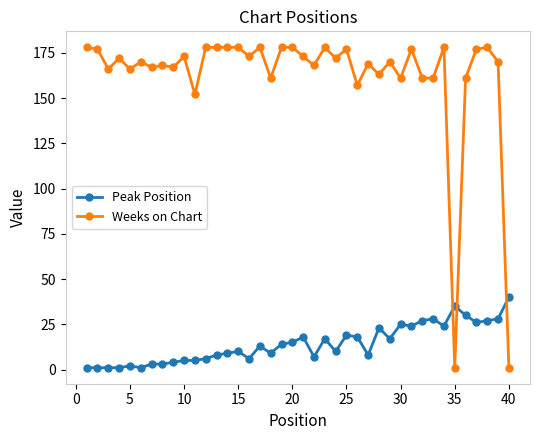

Which series has the widest spread of values?

Weeks on Chart